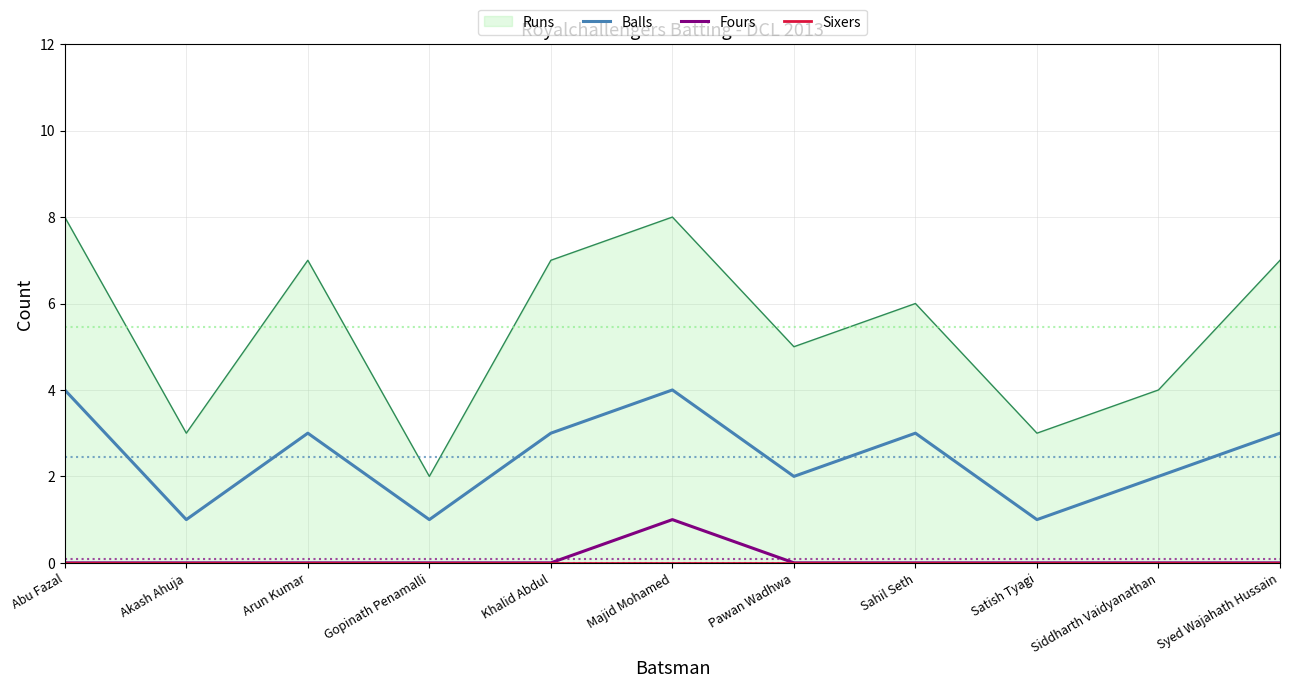

Reading left to right, extract all data points from this chart.

Balls: Abu Fazal=4	Akash Ahuja=1	Arun Kumar=3	Gopinath Penamalli=1	Khalid Abdul=3	Majid Mohamed=4	Pawan Wadhwa=2	Sahil Seth=3	Satish Tyagi=1	Siddharth Vaidyanathan=2	Syed Wajahath Hussain=3
Fours: Abu Fazal=0	Akash Ahuja=0	Arun Kumar=0	Gopinath Penamalli=0	Khalid Abdul=0	Majid Mohamed=1	Pawan Wadhwa=0	Sahil Seth=0	Satish Tyagi=0	Siddharth Vaidyanathan=0	Syed Wajahath Hussain=0
Sixers: Abu Fazal=0	Akash Ahuja=0	Arun Kumar=0	Gopinath Penamalli=0	Khalid Abdul=0	Majid Mohamed=0	Pawan Wadhwa=0	Sahil Seth=0	Satish Tyagi=0	Siddharth Vaidyanathan=0	Syed Wajahath Hussain=0